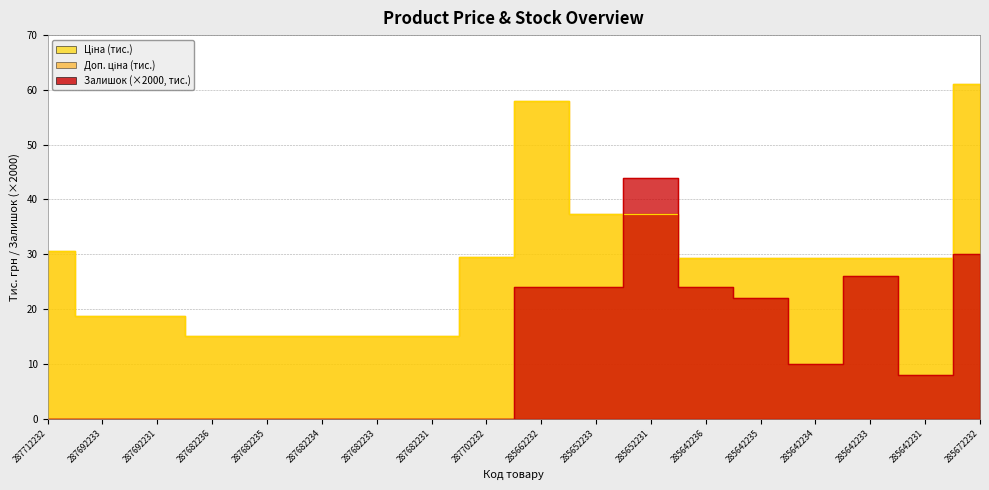

True or false: Доп. ціна has more than 1 points higher than both neighbors.

False